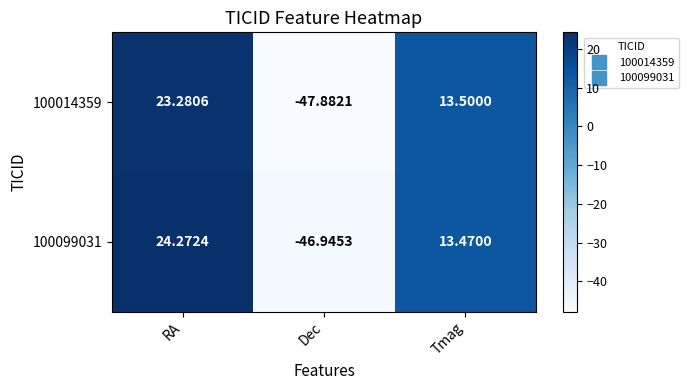

How many categories are shown in the chart?

3